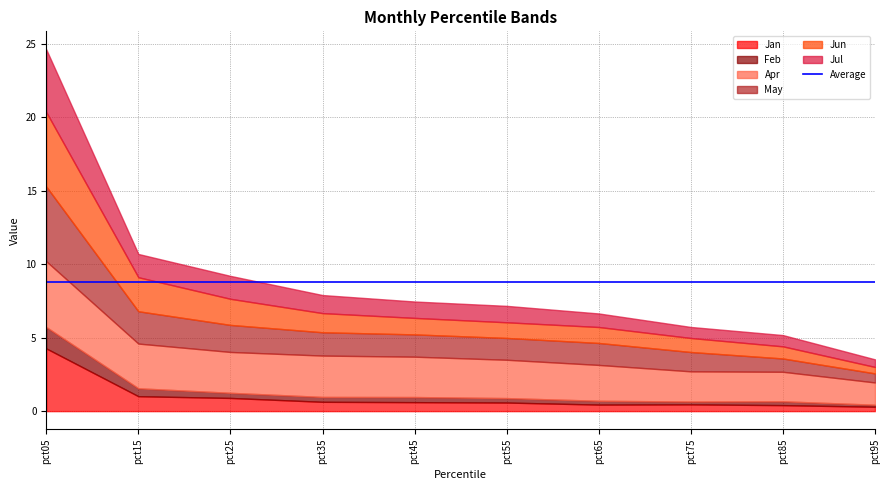

What is the spread (max minus min) of values at pct15?

2.5